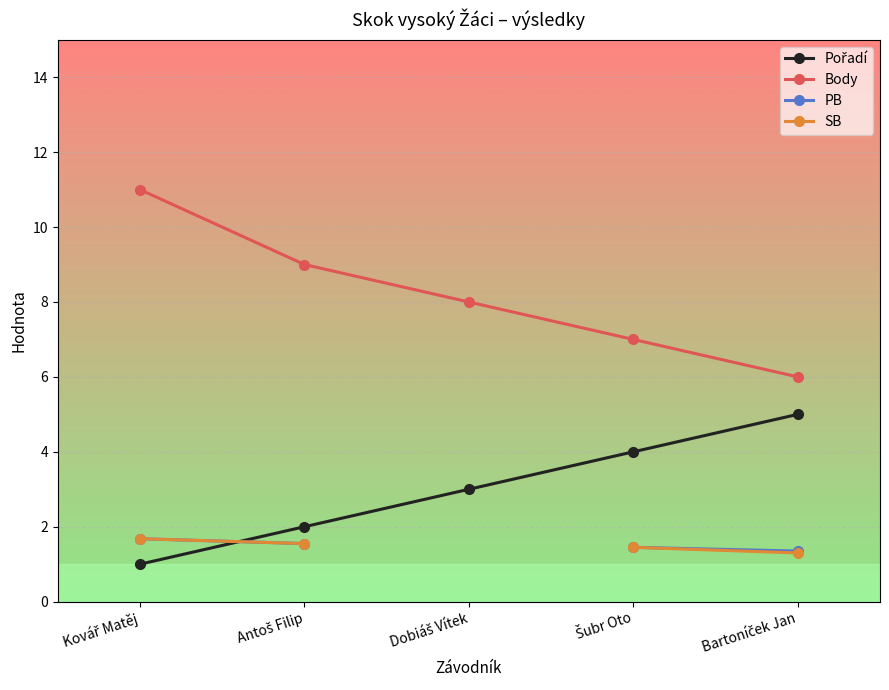

At which label is Body closest to 8?

Dobiáš Vítek